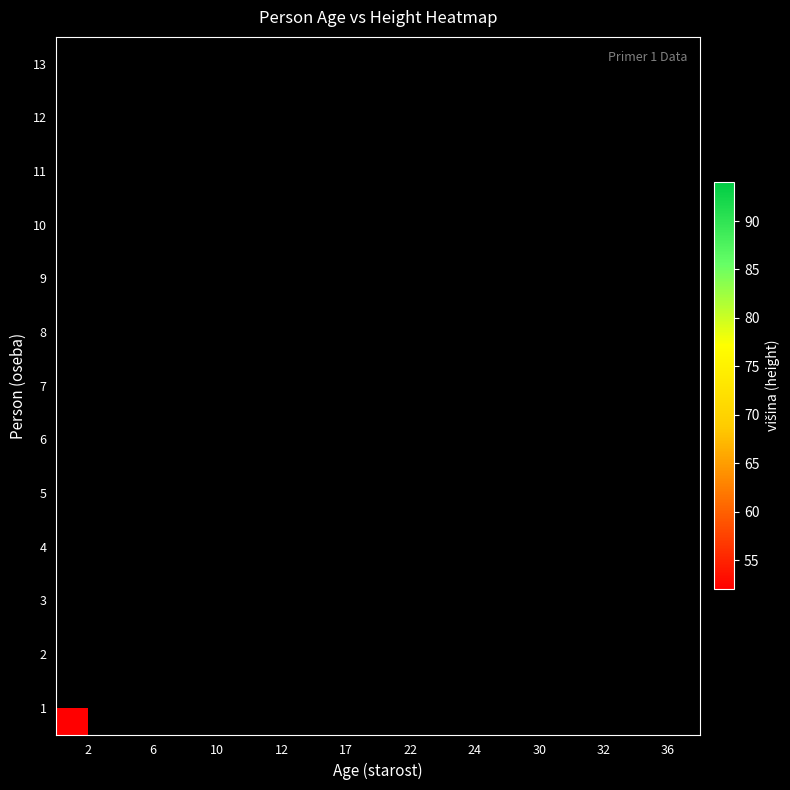

Between 32 and 10, which is larger?

10